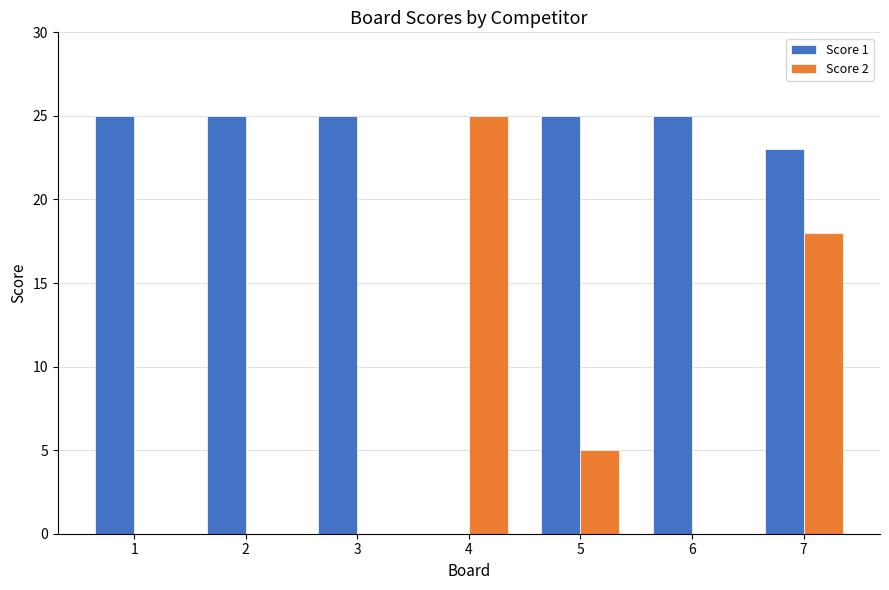

At which category is the sum across all series the highest?

7